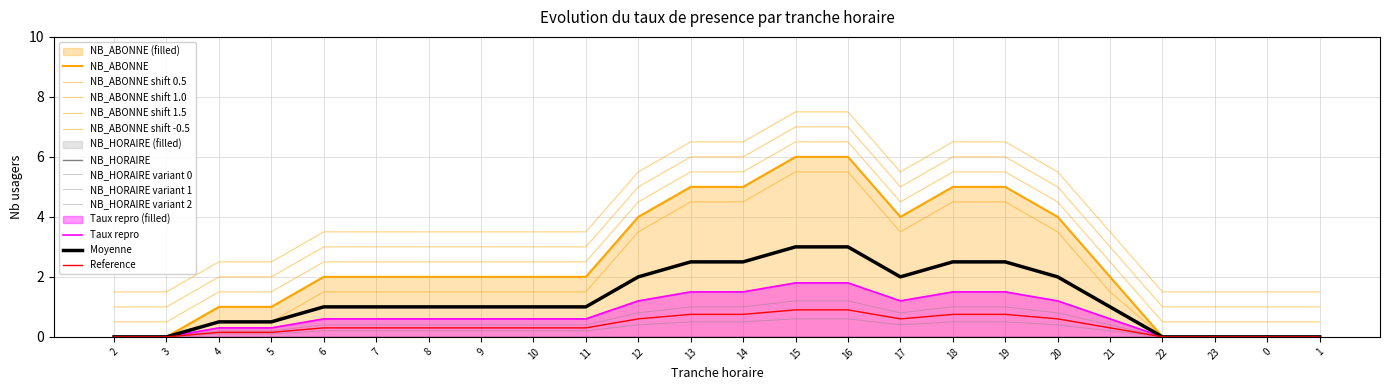

Reading left to right, transcribe all the data shown in this chart.

0	0	1	1	2	2	2	2	2	2	4	5	5	6	6	4	5	5	4	2	0	0	0	0